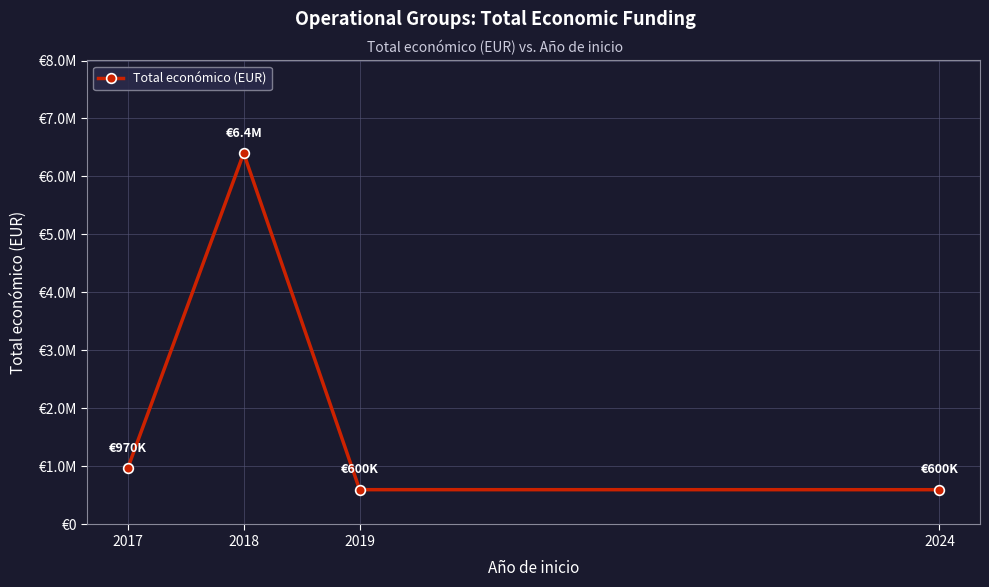

Rank the categories by value from lowest to highest.

2024, 2019, 2017, 2018